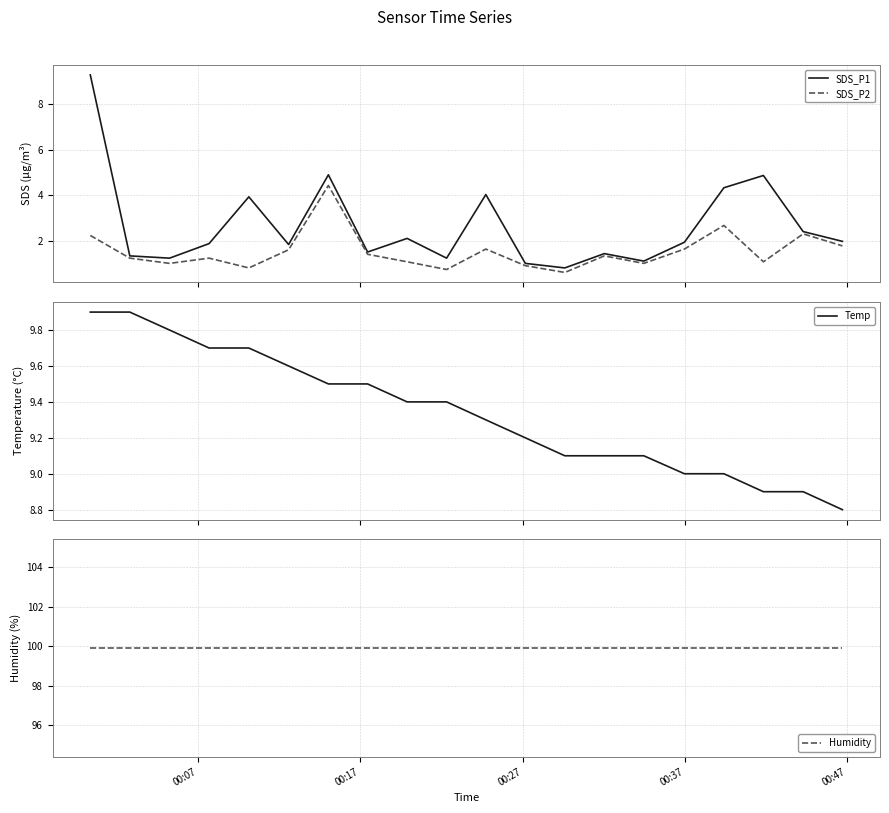

Which series has the largest total across all categories?

Humidity